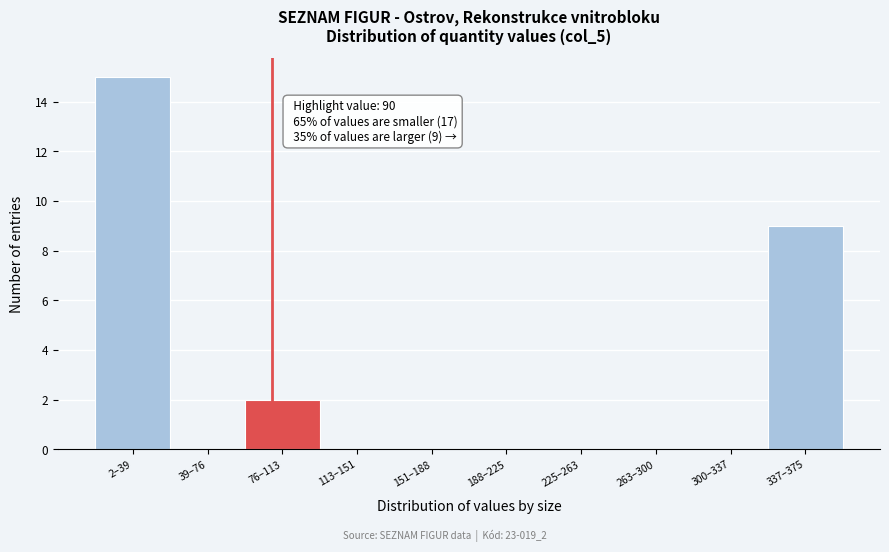

Reading left to right, transcribe all the data shown in this chart.

2–39=15	39–76=0	76–113=2	113–151=0	151–188=0	188–225=0	225–263=0	263–300=0	300–337=0	337–375=9